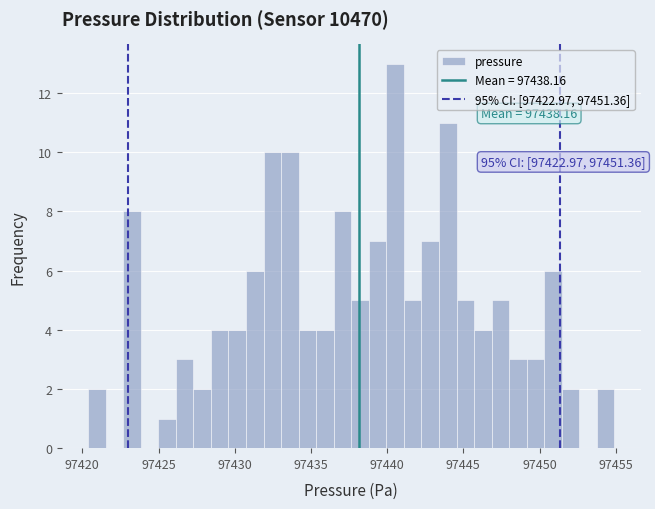

Read against the x-axis, roughly where is the centre of the tallest bar?

97440.5